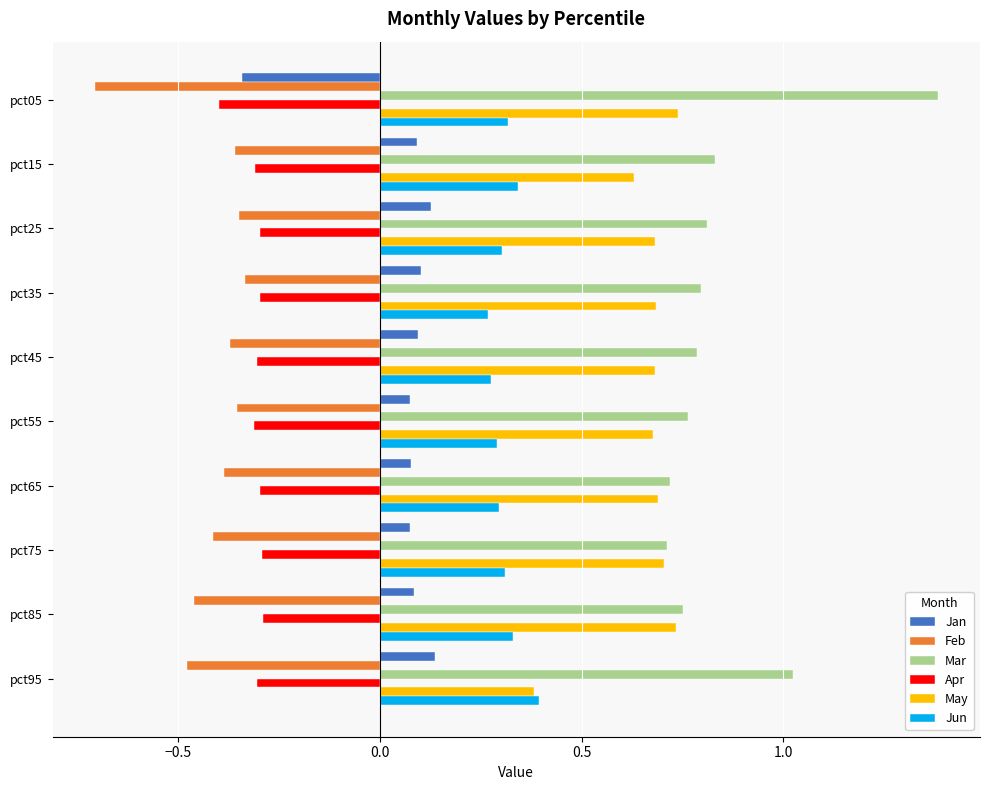

Which series has the largest range (max minus min)?

Mar